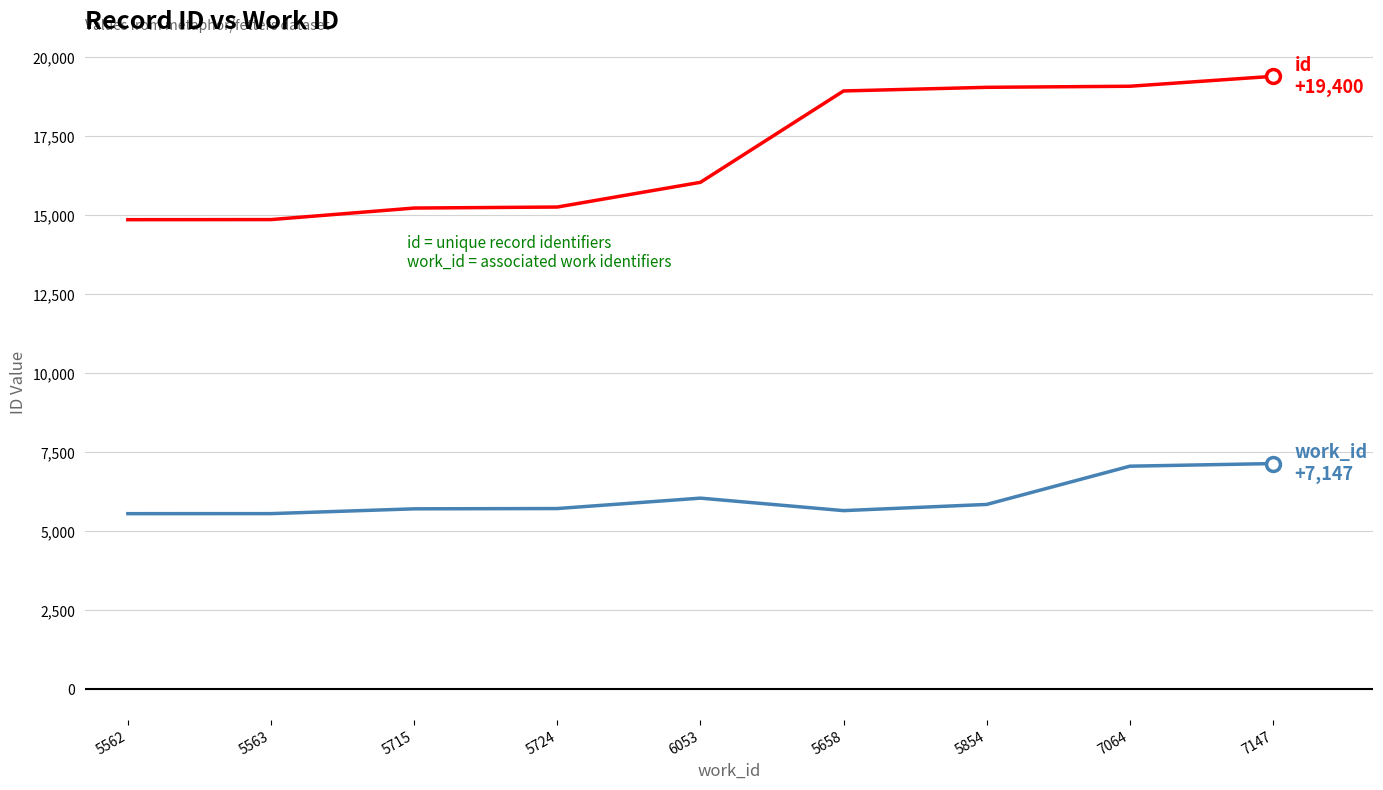

What is the greatest value displayed?

19400